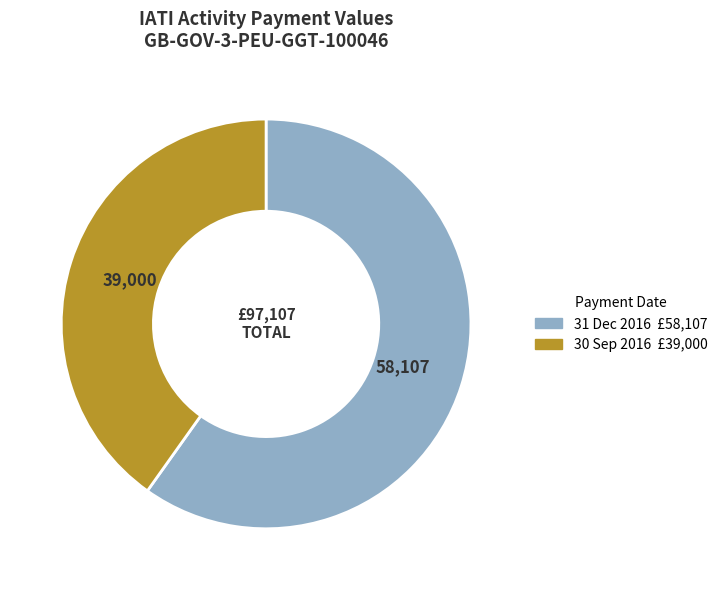

Which slice is the smallest?

30 Sep 2016